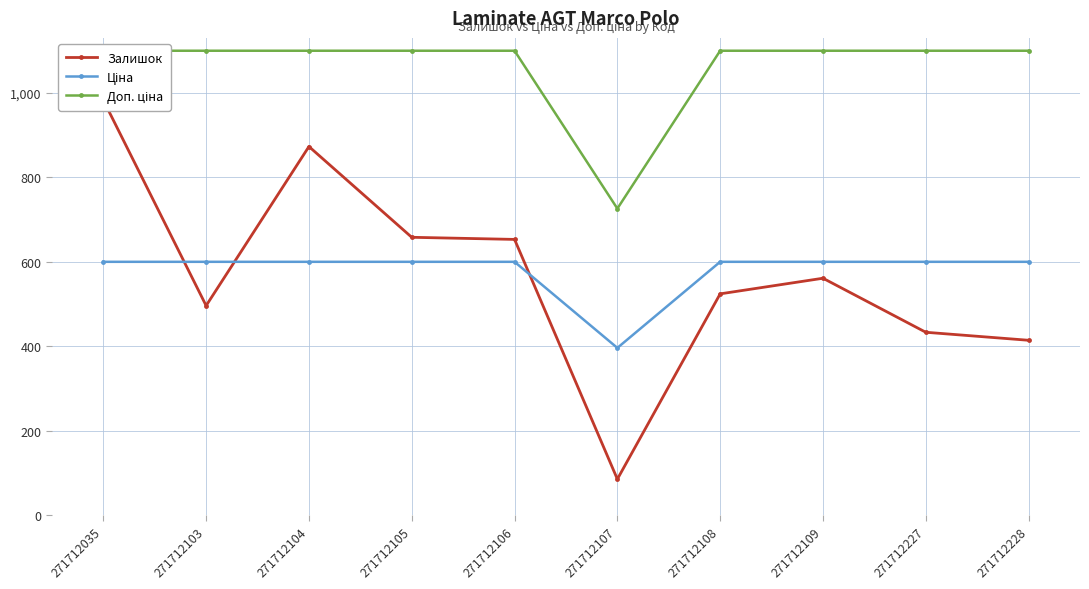

At which category does Доп. ціна reach its first local valley?

271712107